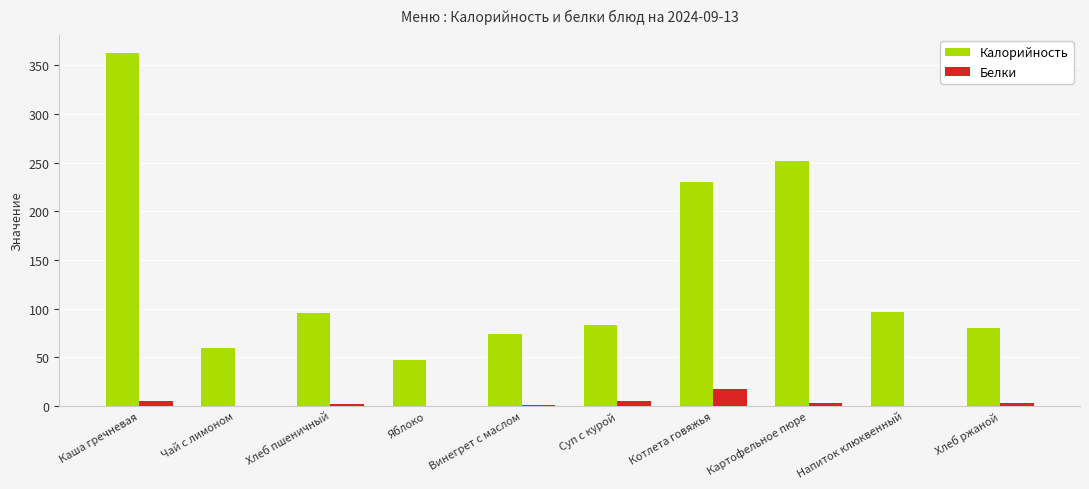

Is the value of Белки at Чай с лимоном greater than the value of Калорийность at Картофельное пюре?

No